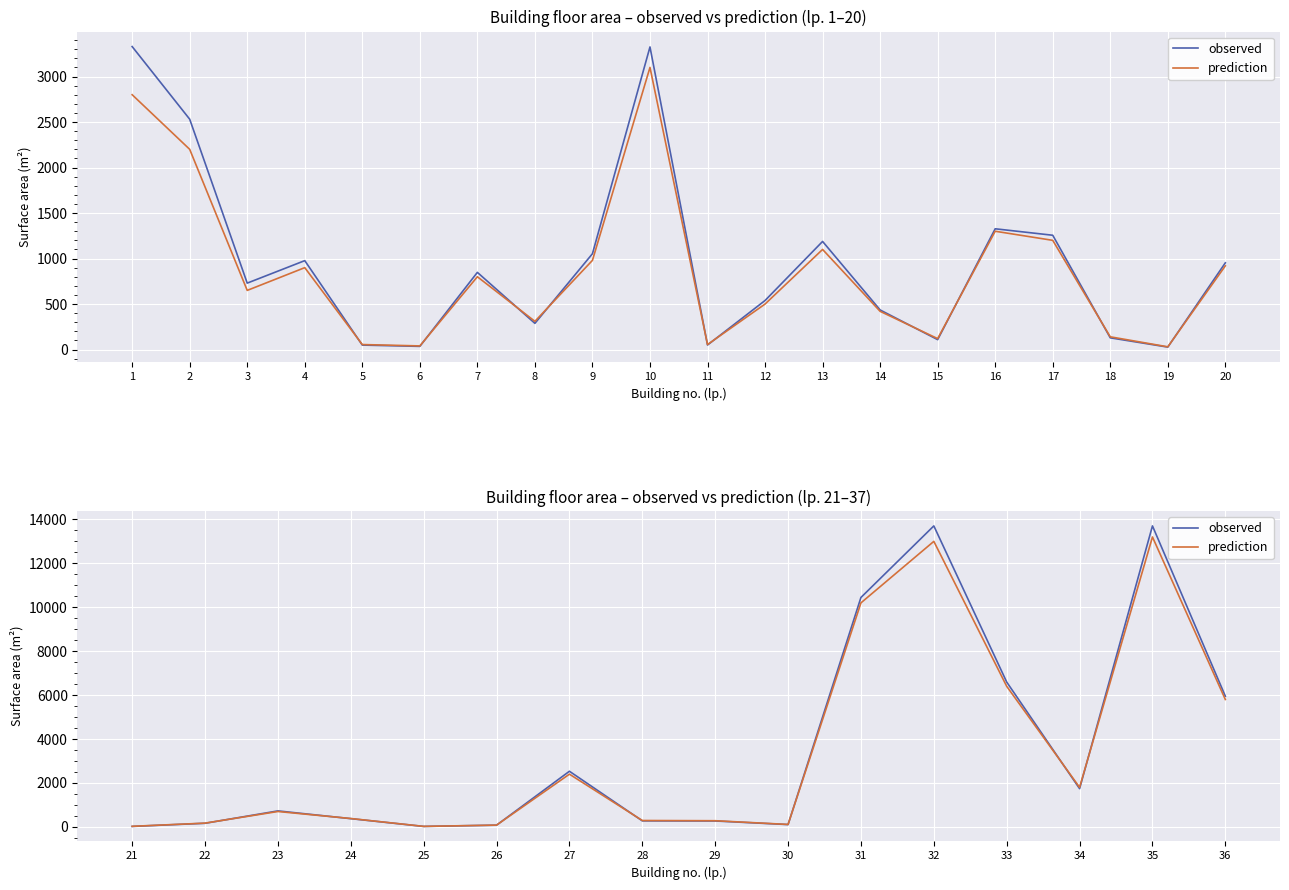

How many intersections are there between prediction and observed?

7